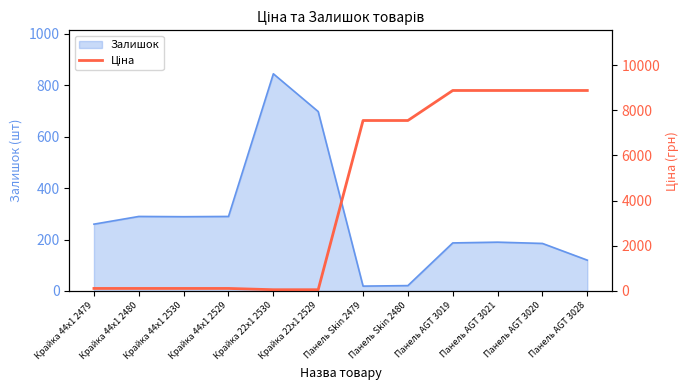

The chart shows a value of 2516.6 at Панель Skin 2479. True or false?

False